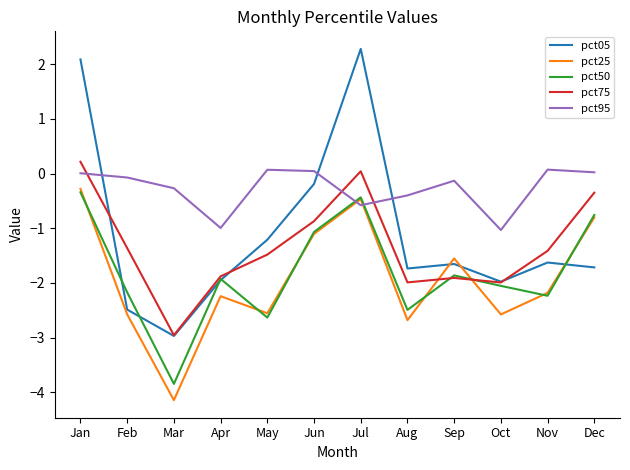

Which series has the largest total across all categories?

pct95